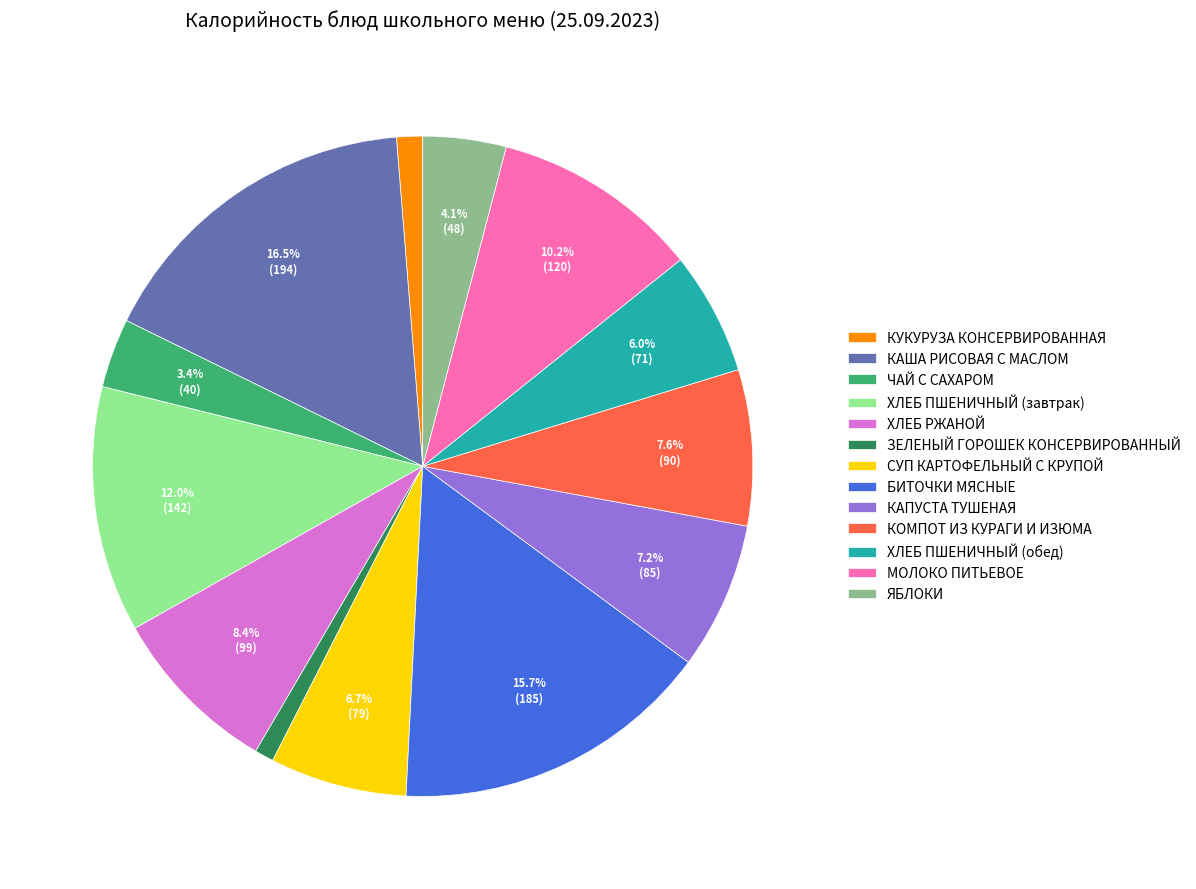

Between КОМПОТ ИЗ КУРАГИ И ИЗЮМА and КАША РИСОВАЯ С МАСЛОМ, which is larger?

КАША РИСОВАЯ С МАСЛОМ